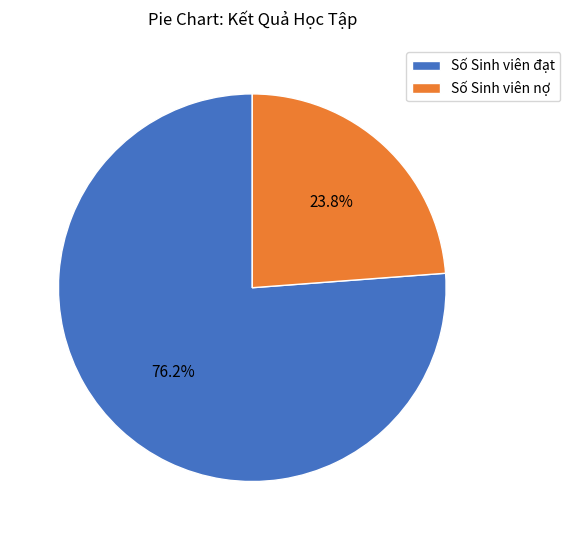

To the nearest percent, what portion does Số Sinh viên nợ represent?

24%